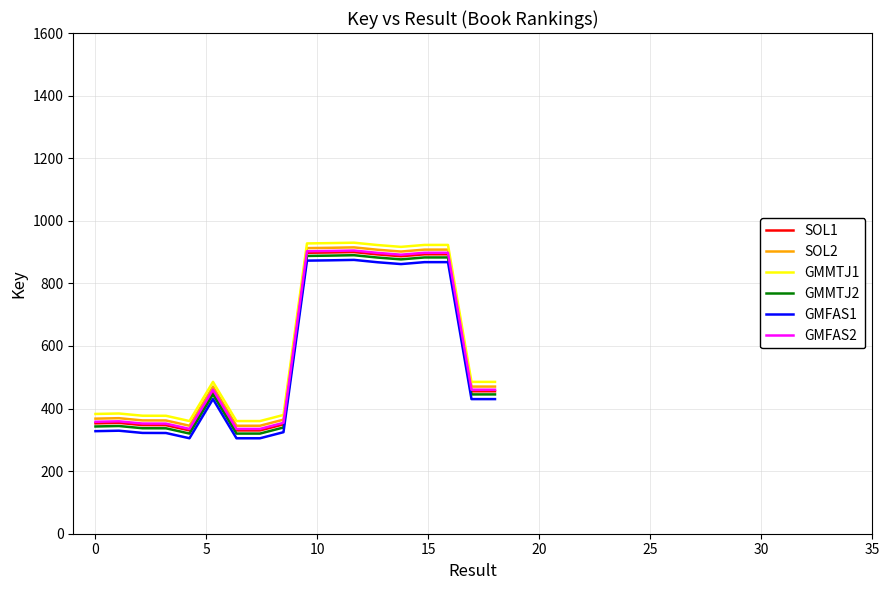

True or false: SOL1 and GMFAS1 cross at least once.

False